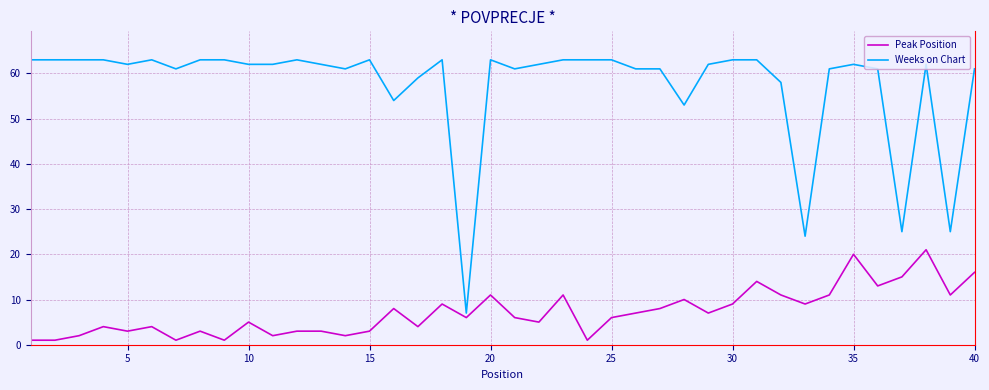

What is the difference between the maximum and minimum values in the Weeks on Chart series?

56